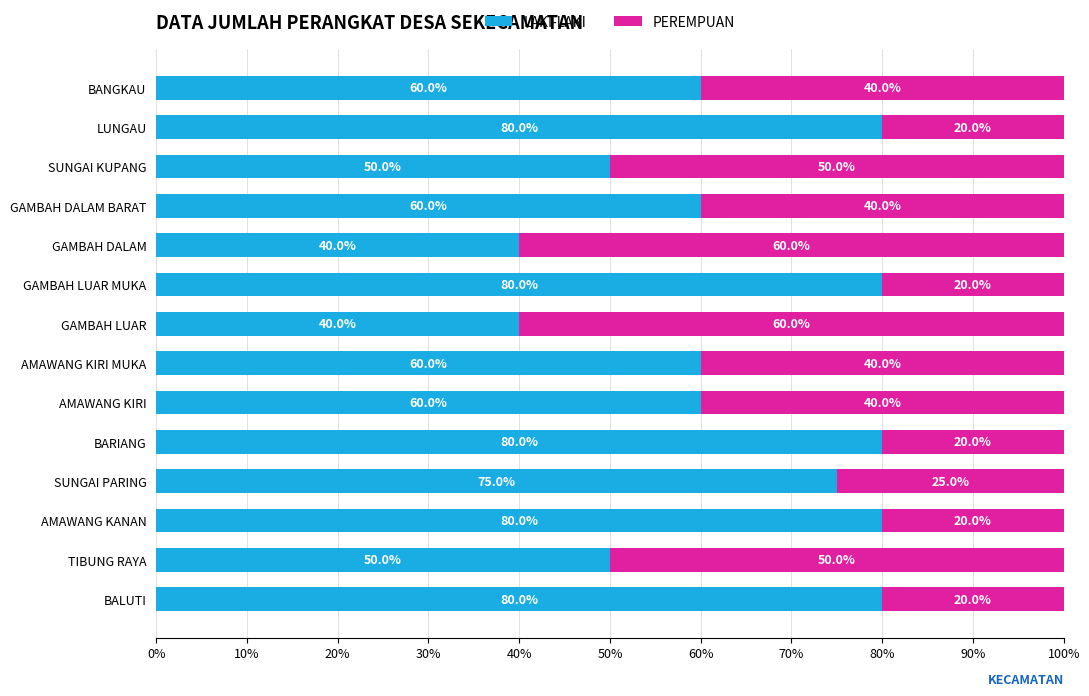

Count the LAKI-LAKI values in the range 50 to 80.

12